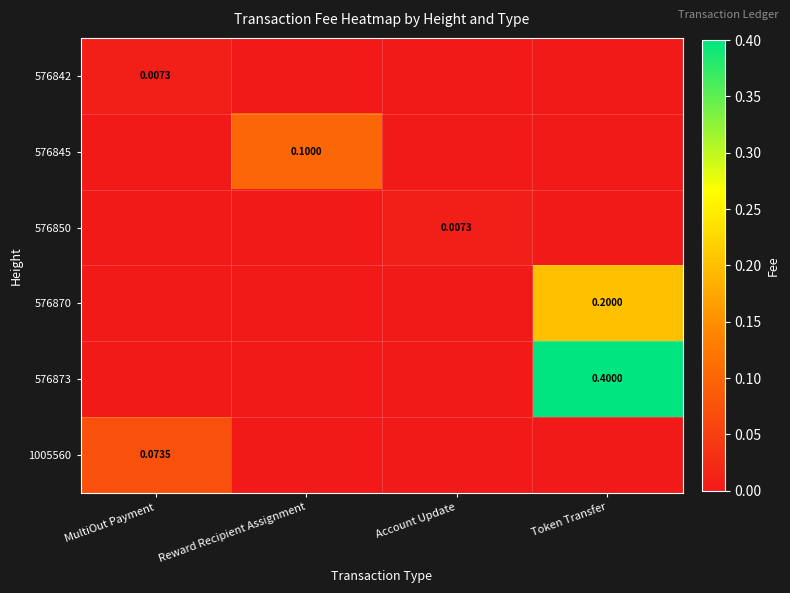

What is the difference between the highest and lowest values at Token Transfer?

0.4